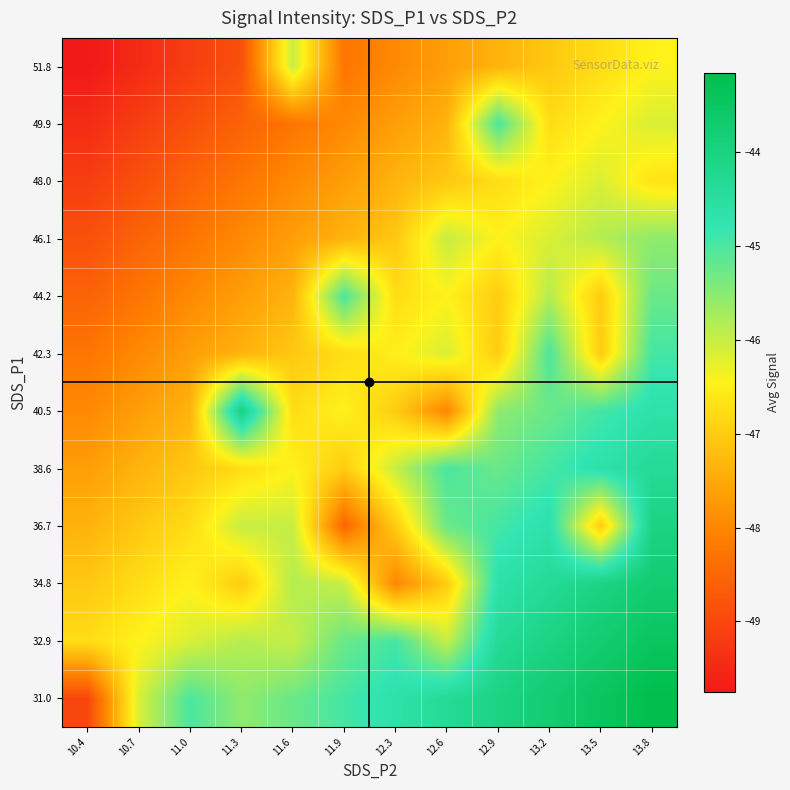

At which category is the sum across all series the highest?

13.8